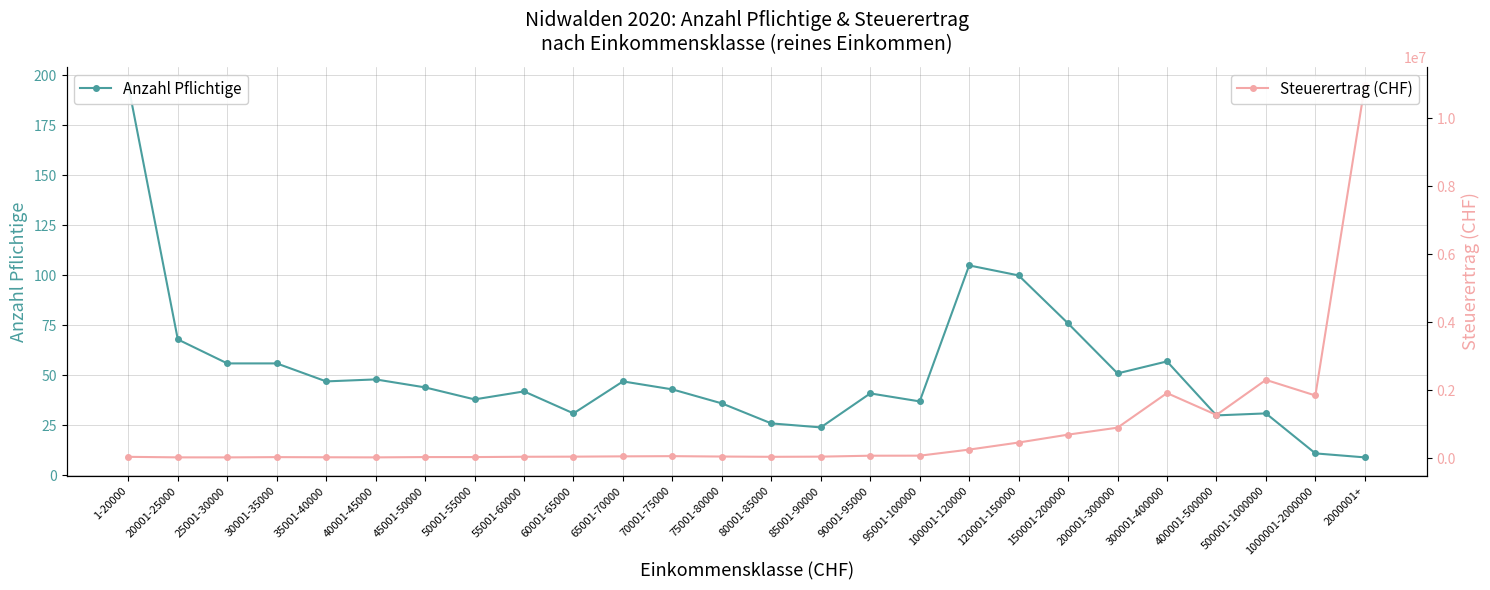

True or false: Anzahl Pflichtige and Steuerertrag (CHF) intersect in this chart.

False